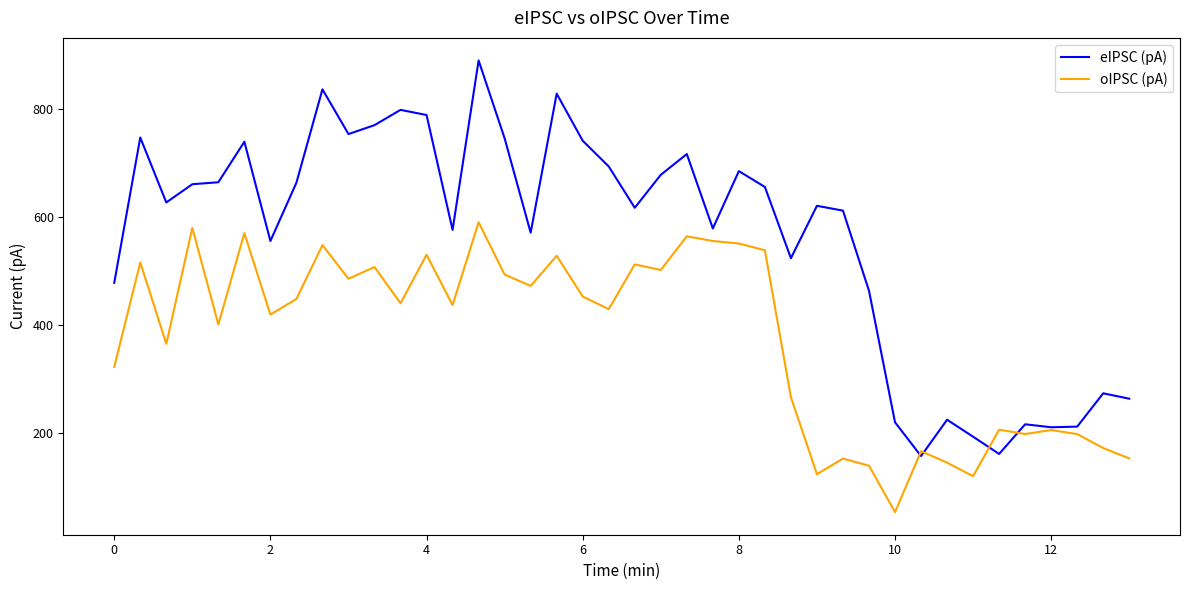

List the series in order of their overall mean, lowest first.

oIPSC (pA), eIPSC (pA)